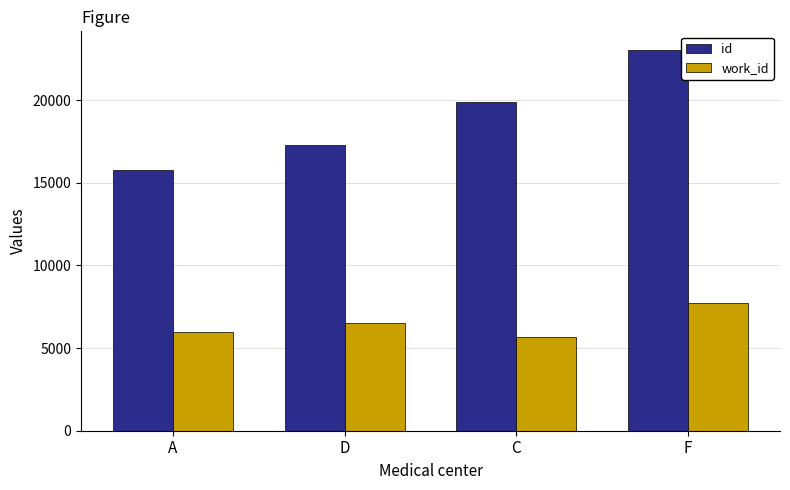

The value of id at F is 30397. True or false?

False